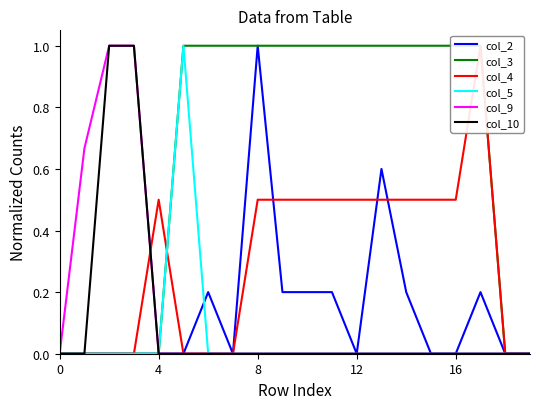

What is the highest value of the col_5 series?

1.0